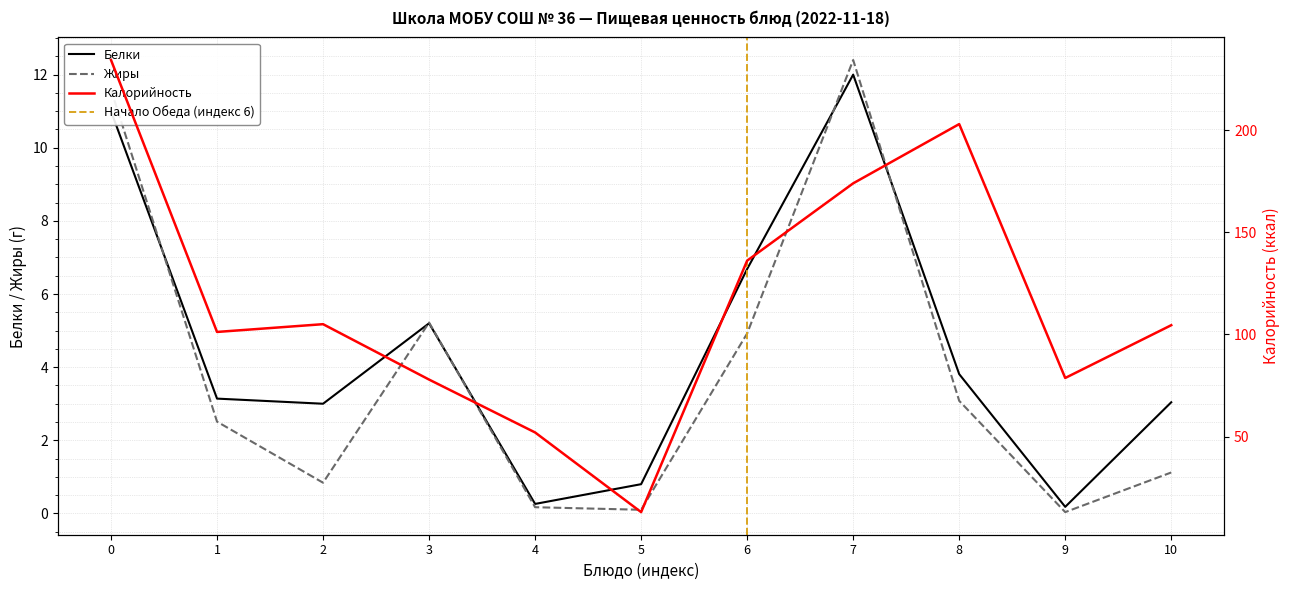

True or false: Белки has a value of 1.0 at 8.

False